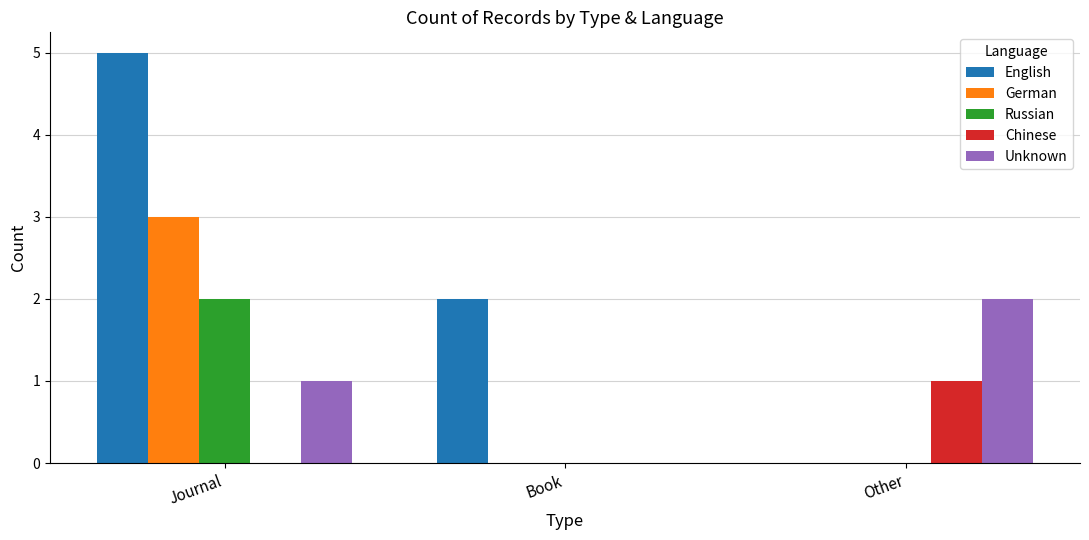

Is it true that Unknown equals 0 at Journal?

False